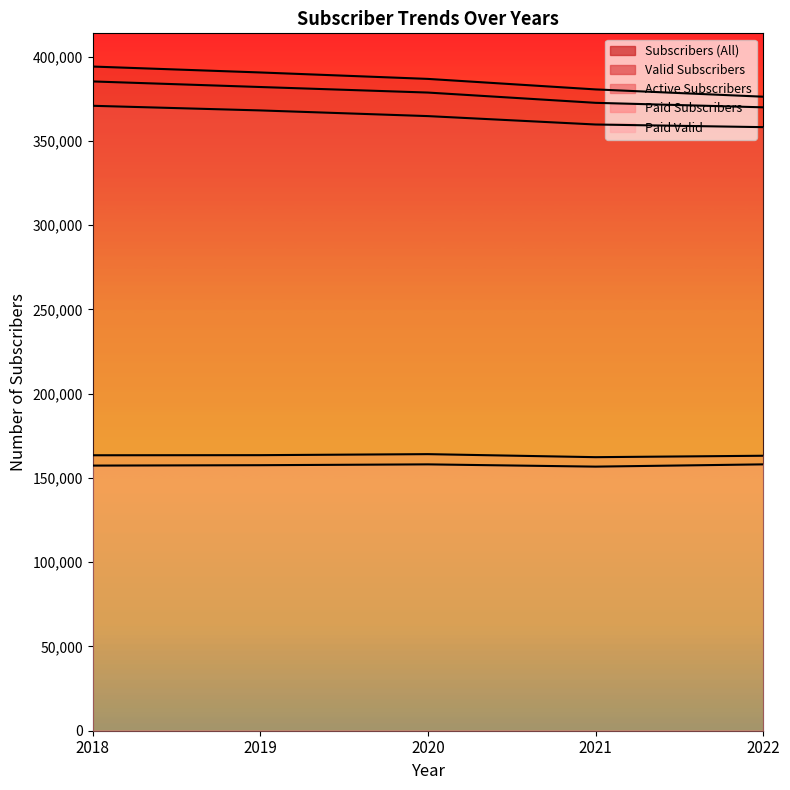

Does the chart have visible grid lines?

No